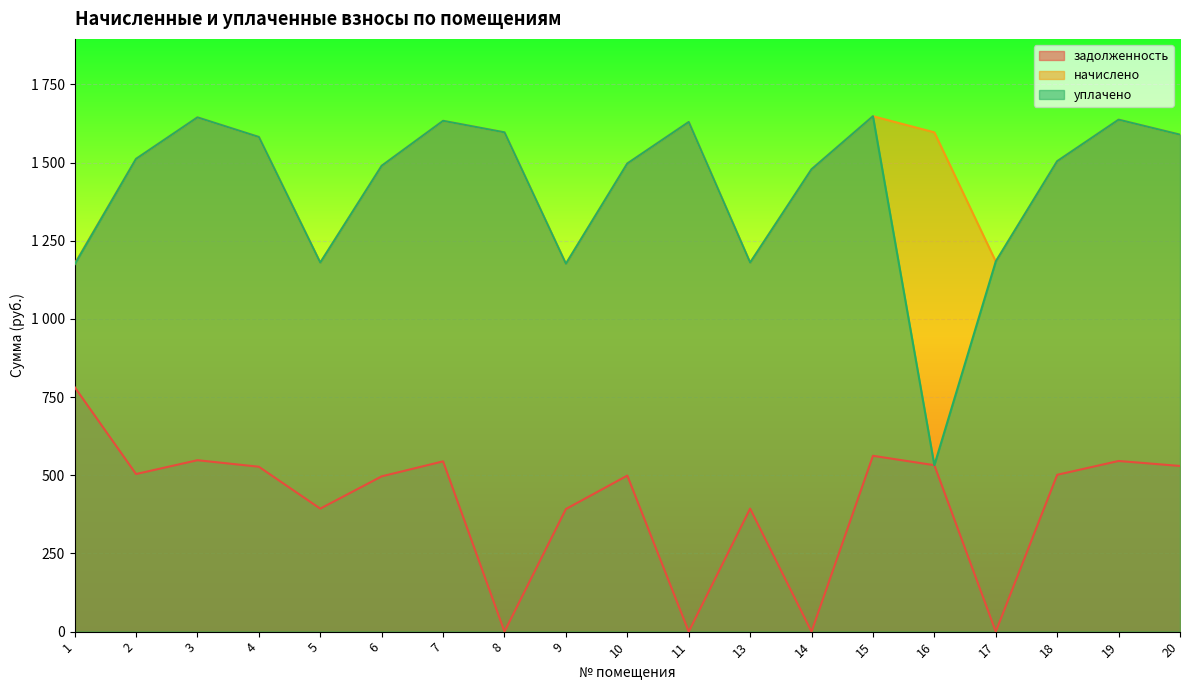

Is it true that задолженность equals 501.5 at 18?

True